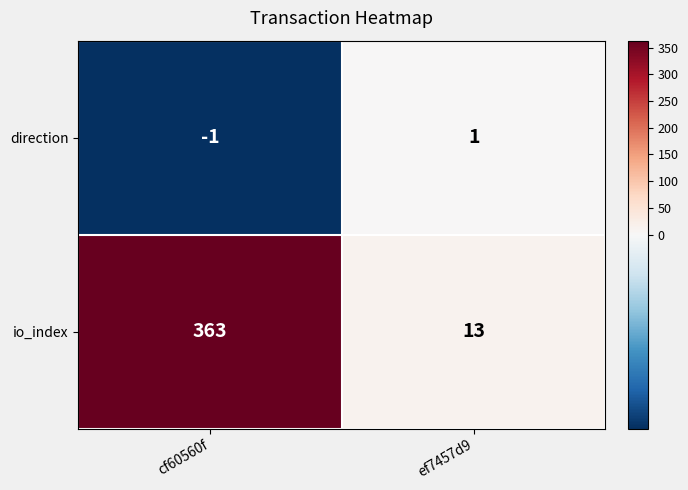

What is the approximate value of io_index at cf60560f, to the nearest 50?

350